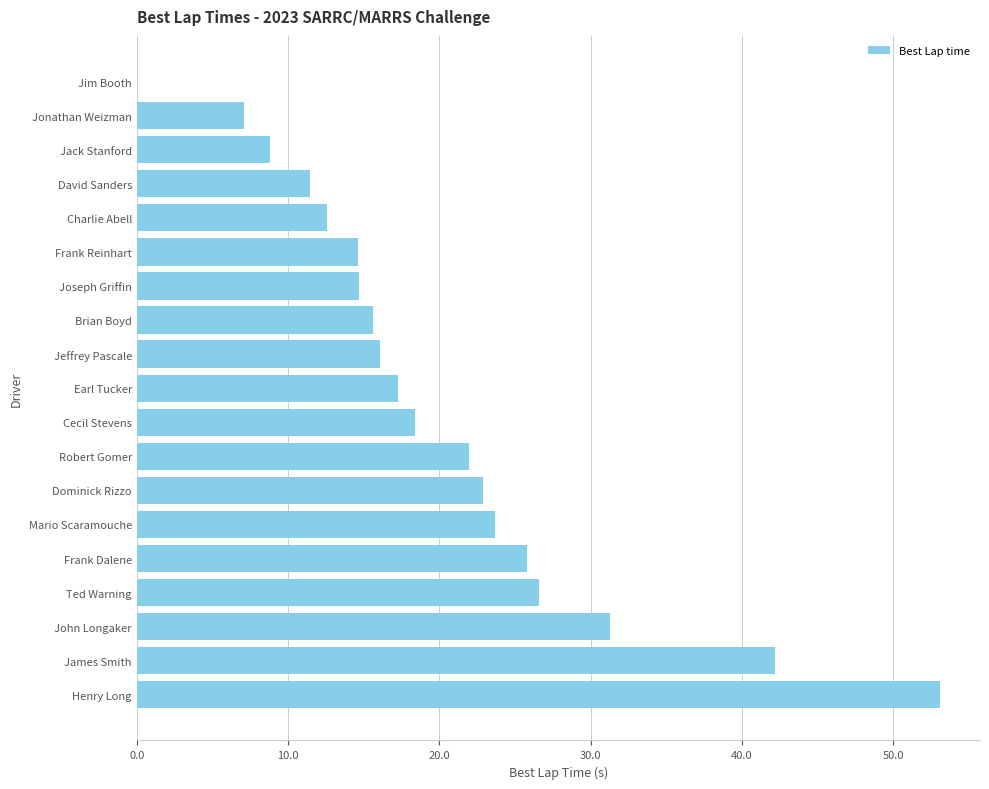

What is the sum of the values at Earl Tucker and Mario Scaramouche?

40.9